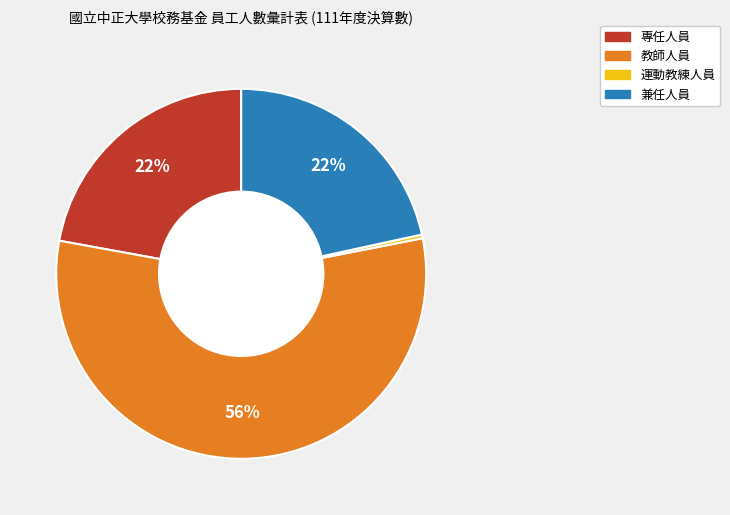

True or false: 專任人員 accounts for 8% of the total.

False